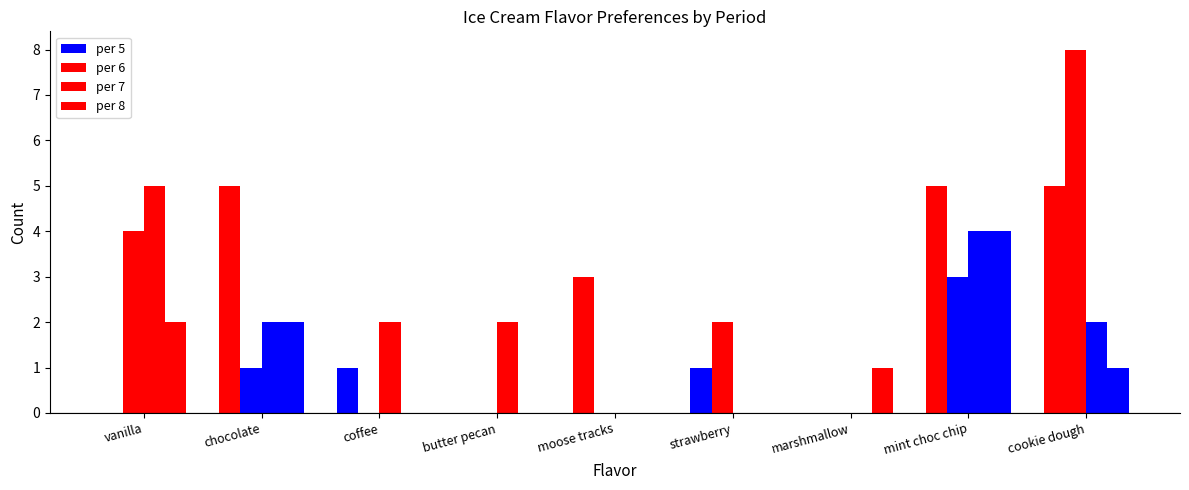

Reading right to left, list all the values displayed in this chart.

per 5: cookie dough=5	mint choc chip=5	marshmallow=0	strawberry=1	moose tracks=3	butter pecan=0	coffee=1	chocolate=5	vanilla=0
per 6: cookie dough=8	mint choc chip=3	marshmallow=0	strawberry=2	moose tracks=0	butter pecan=0	coffee=0	chocolate=1	vanilla=4
per 7: cookie dough=2	mint choc chip=4	marshmallow=0	strawberry=0	moose tracks=0	butter pecan=2	coffee=2	chocolate=2	vanilla=5
per 8: cookie dough=1	mint choc chip=4	marshmallow=1	strawberry=0	moose tracks=0	butter pecan=0	coffee=0	chocolate=2	vanilla=2